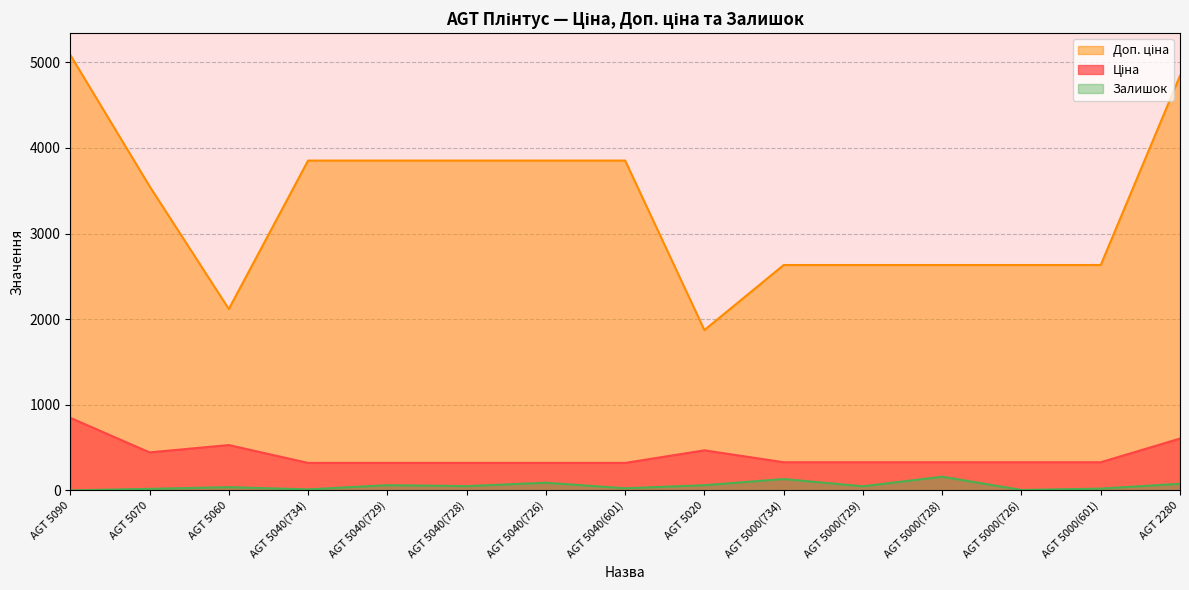

What is the spread (max minus min) of values at AGT 5040(729)?

3791.1